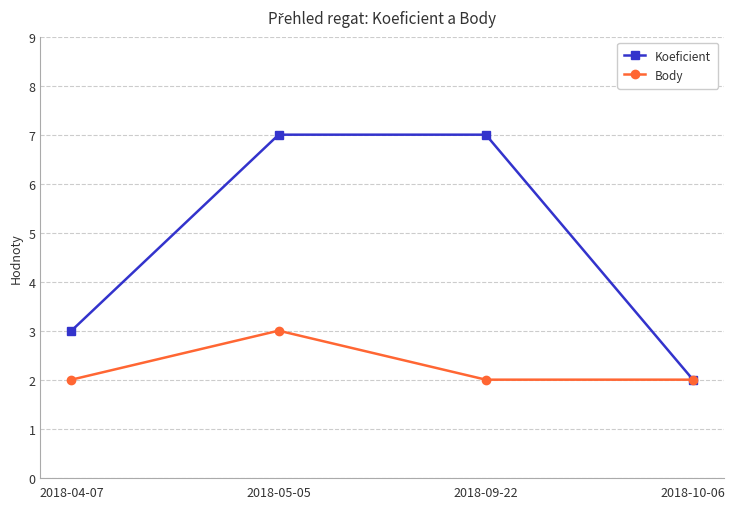

At which label does Body reach its peak?

2018-05-05